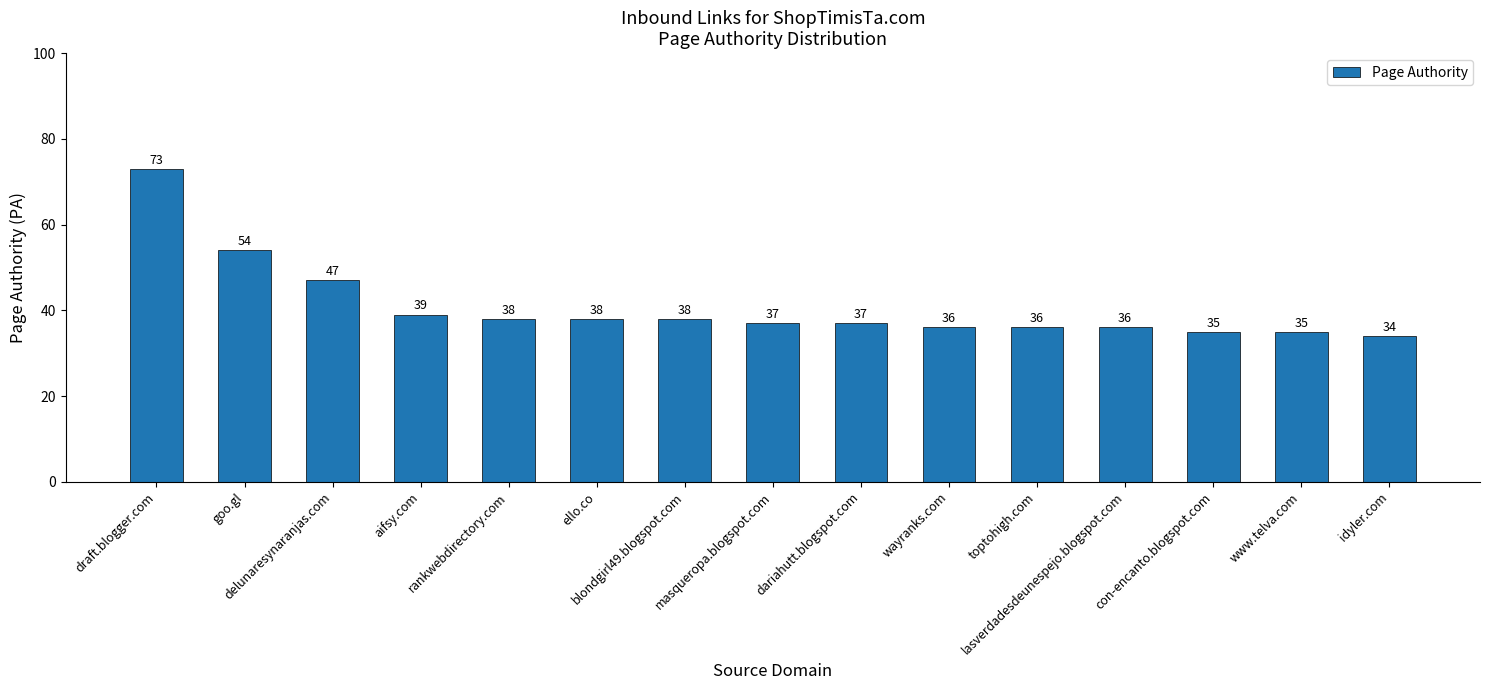

What is the difference between the maximum and minimum values?

39